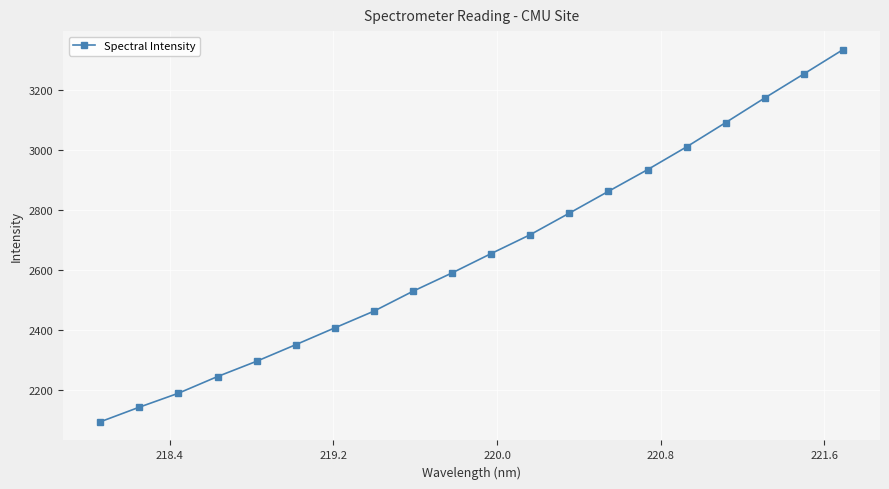

What is the value of the 13th point from the left?

2789.4